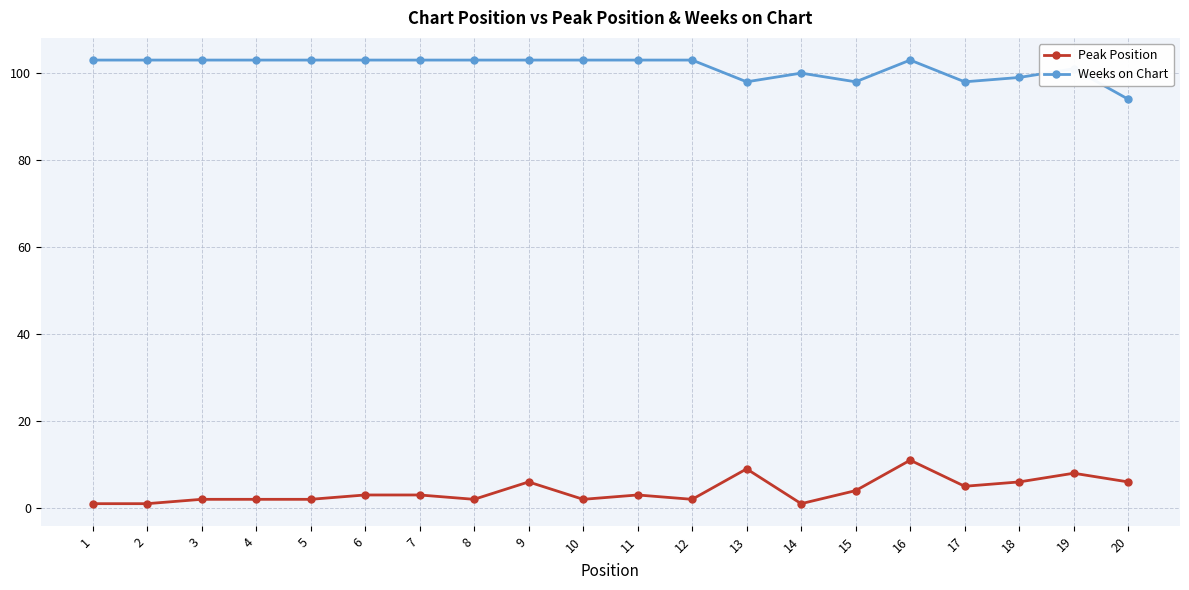

True or false: Weeks on Chart and Peak Position intersect in this chart.

False